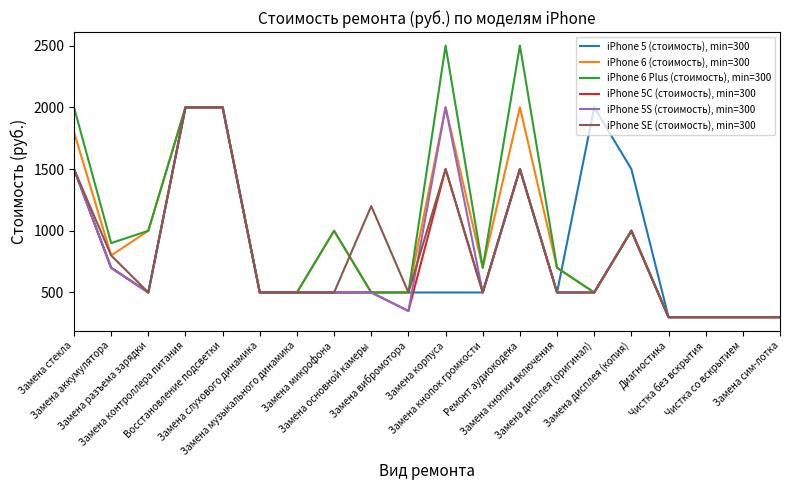

What is the average value of the iPhone SE (стоимость), min=300 series?

835